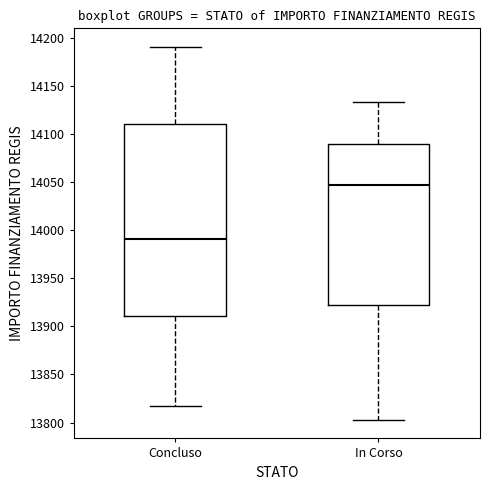

Which box is the tallest, from its lower edge to its upper edge?

Concluso